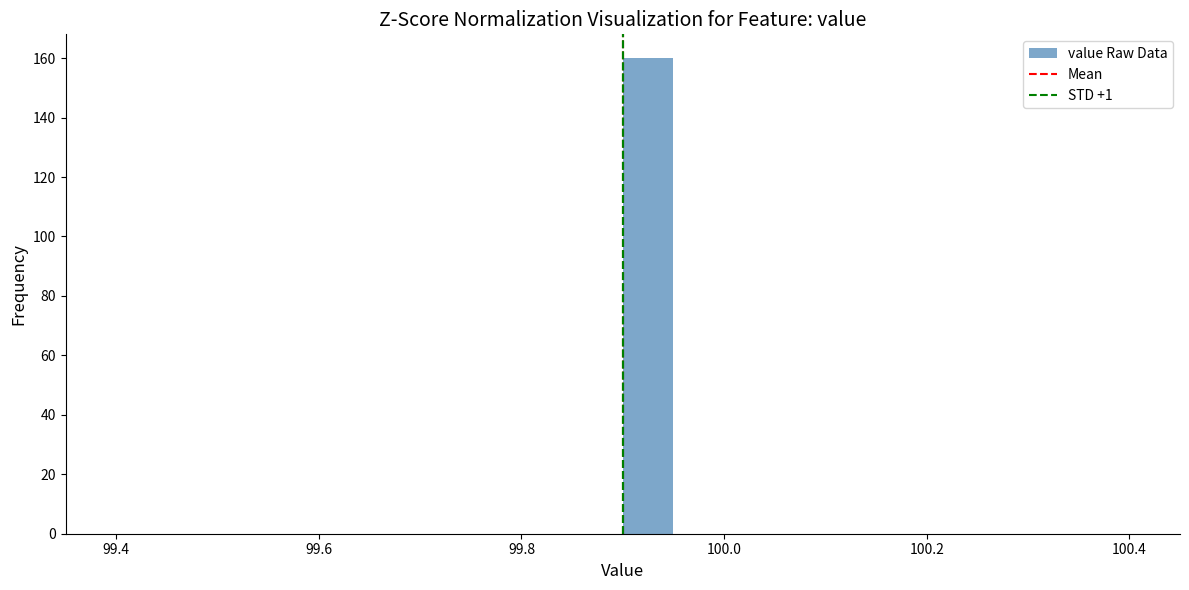

Read against the x-axis, roughly where is the centre of the tallest bar?

99.92